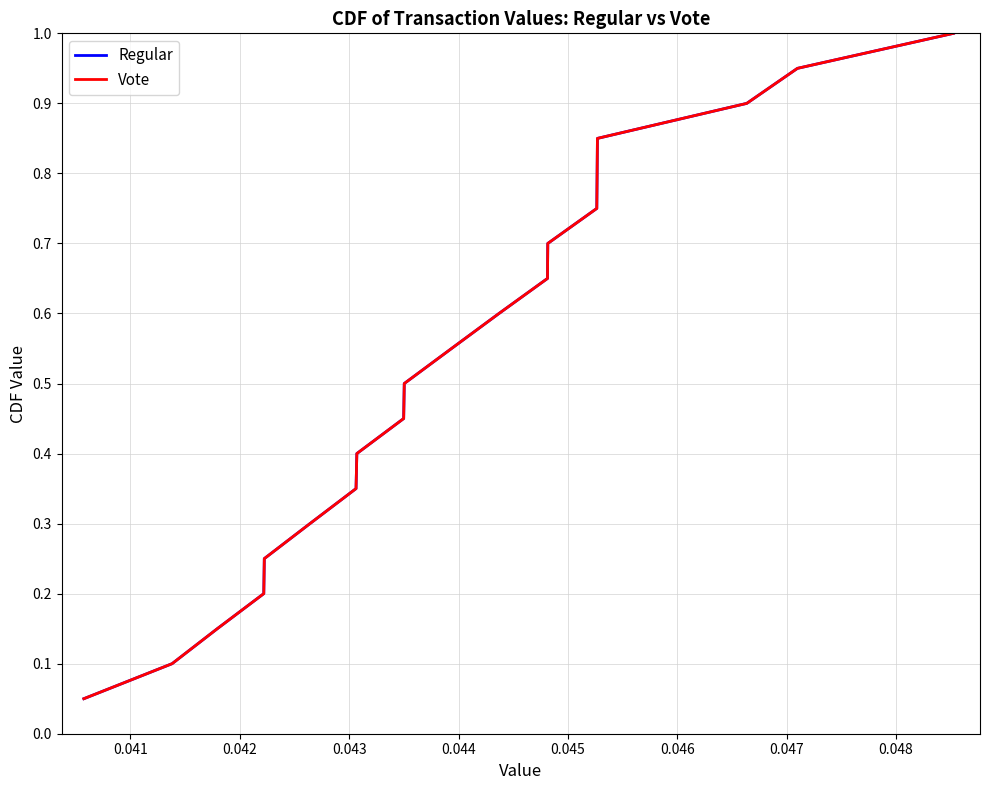

Does the chart have visible grid lines?

Yes